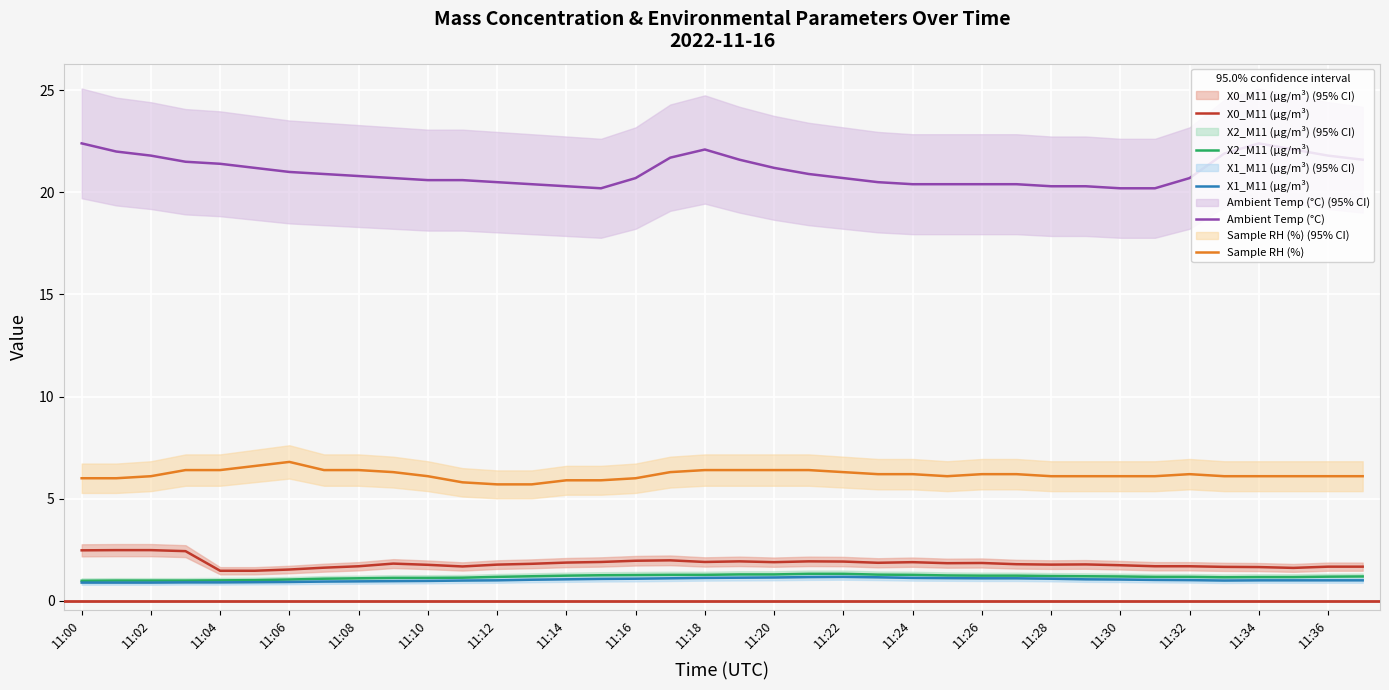

True or false: Sample RH (%) has more than 0 interior local peaks.

True